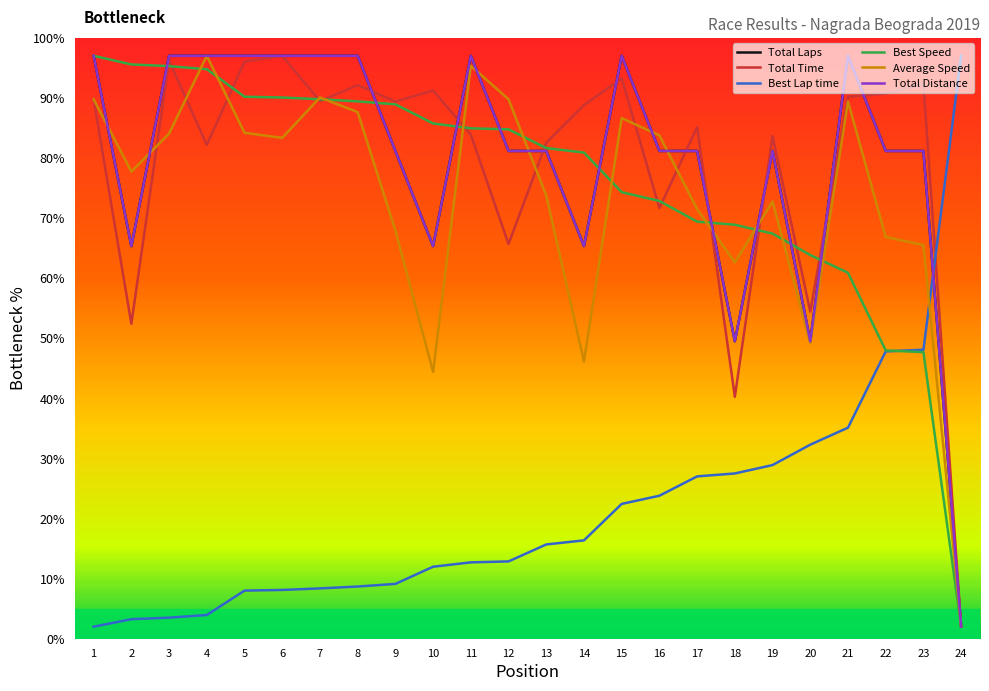

Does the chart have visible grid lines?

No